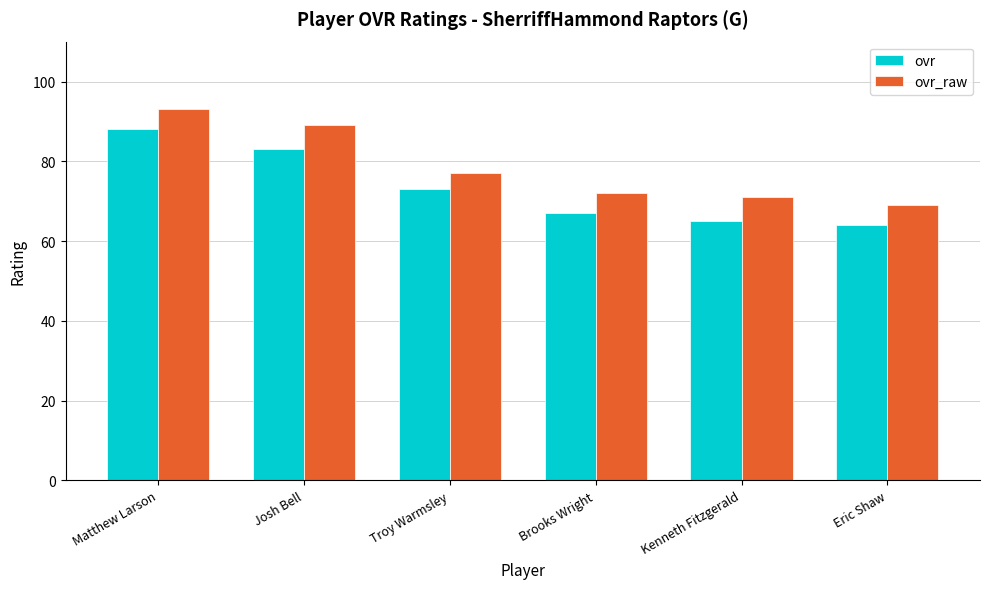

Does the chart contain any negative values?

No